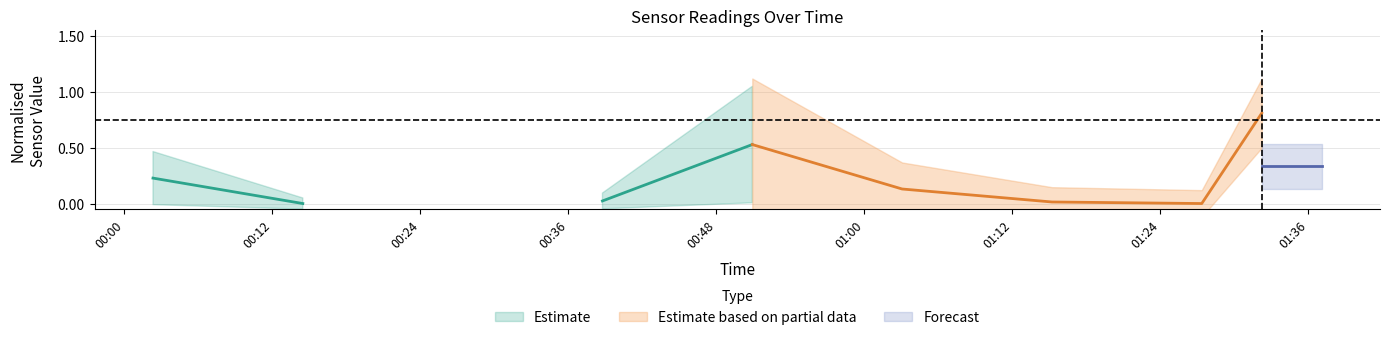

What is the difference between the values at 9 and 1?

0.7